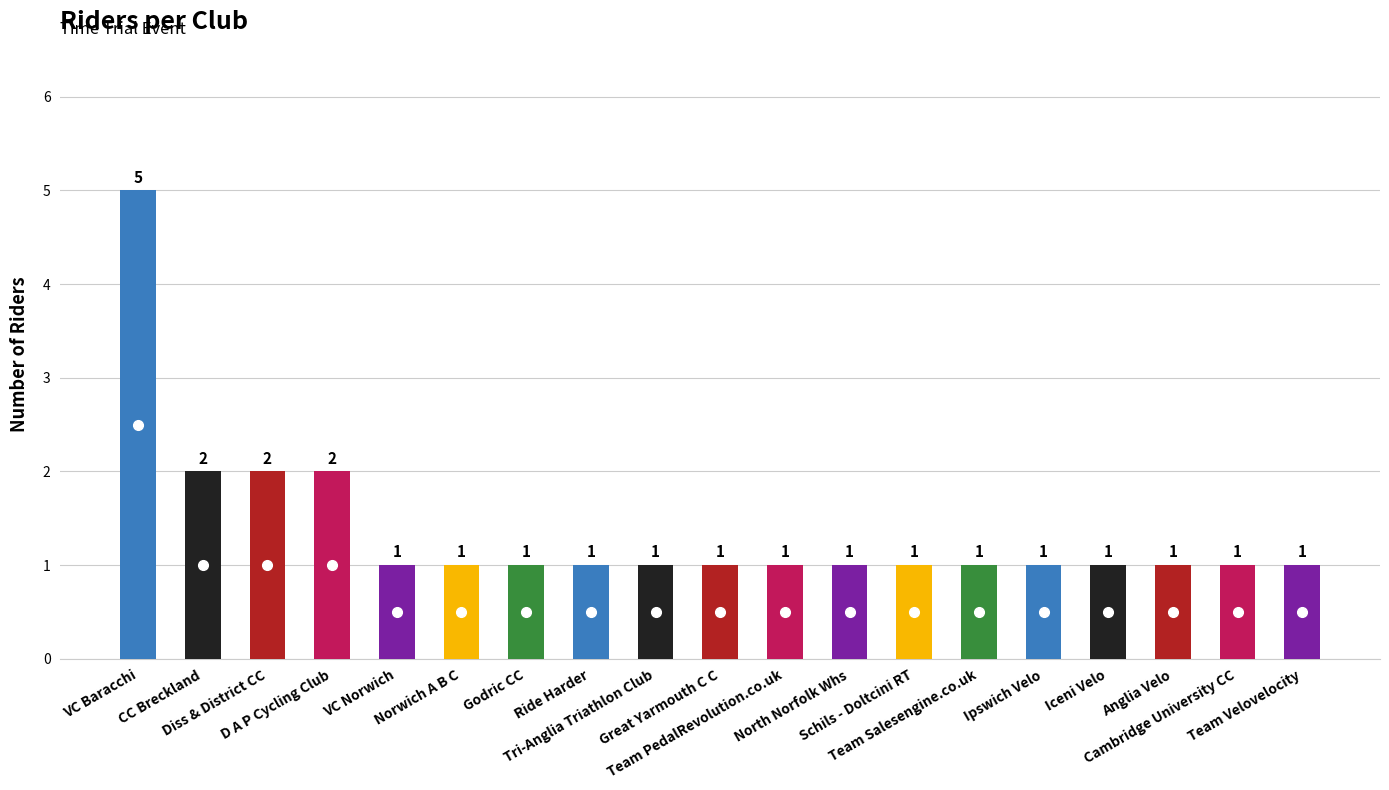

Reading left to right, list all the values displayed in this chart.

VC Baracchi=5	CC Breckland=2	Diss & District CC=2	D A P Cycling Club=2	VC Norwich=1	Norwich A B C=1	Godric CC=1	Ride Harder=1	Tri-Anglia Triathlon Club=1	Great Yarmouth C C=1	Team PedalRevolution.co.uk=1	North Norfolk Whs=1	Schils - Doltcini RT=1	Team Salesengine.co.uk=1	Ipswich Velo=1	Iceni Velo=1	Anglia Velo=1	Cambridge University CC=1	Team Velovelocity=1